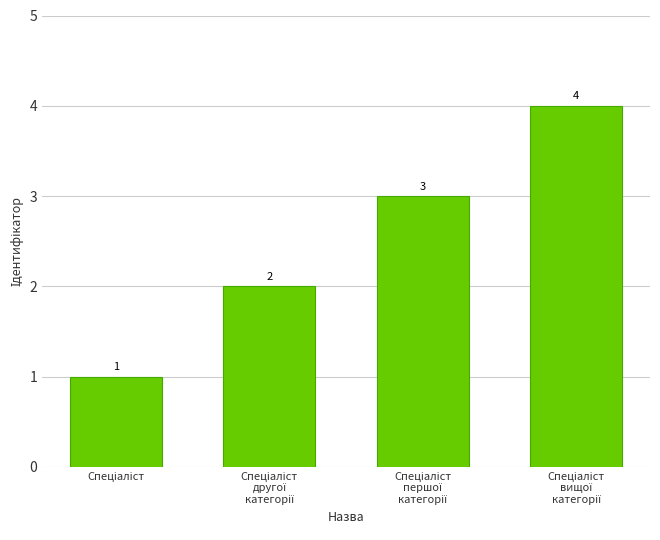

How many categories are shown in the chart?

4